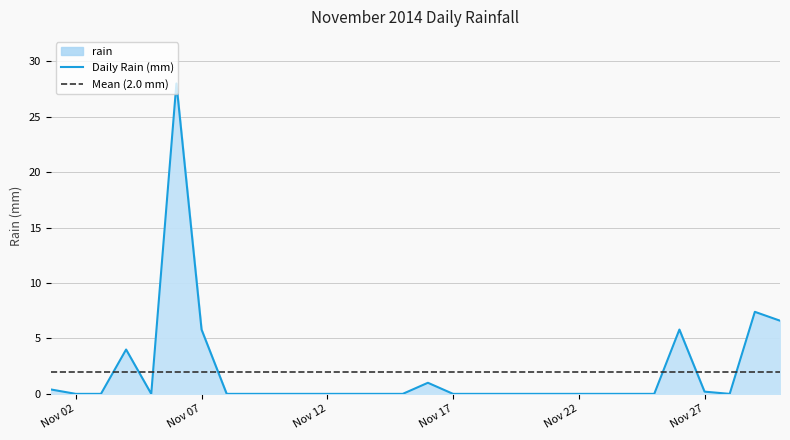

What is the difference between the maximum and minimum values?

28.0